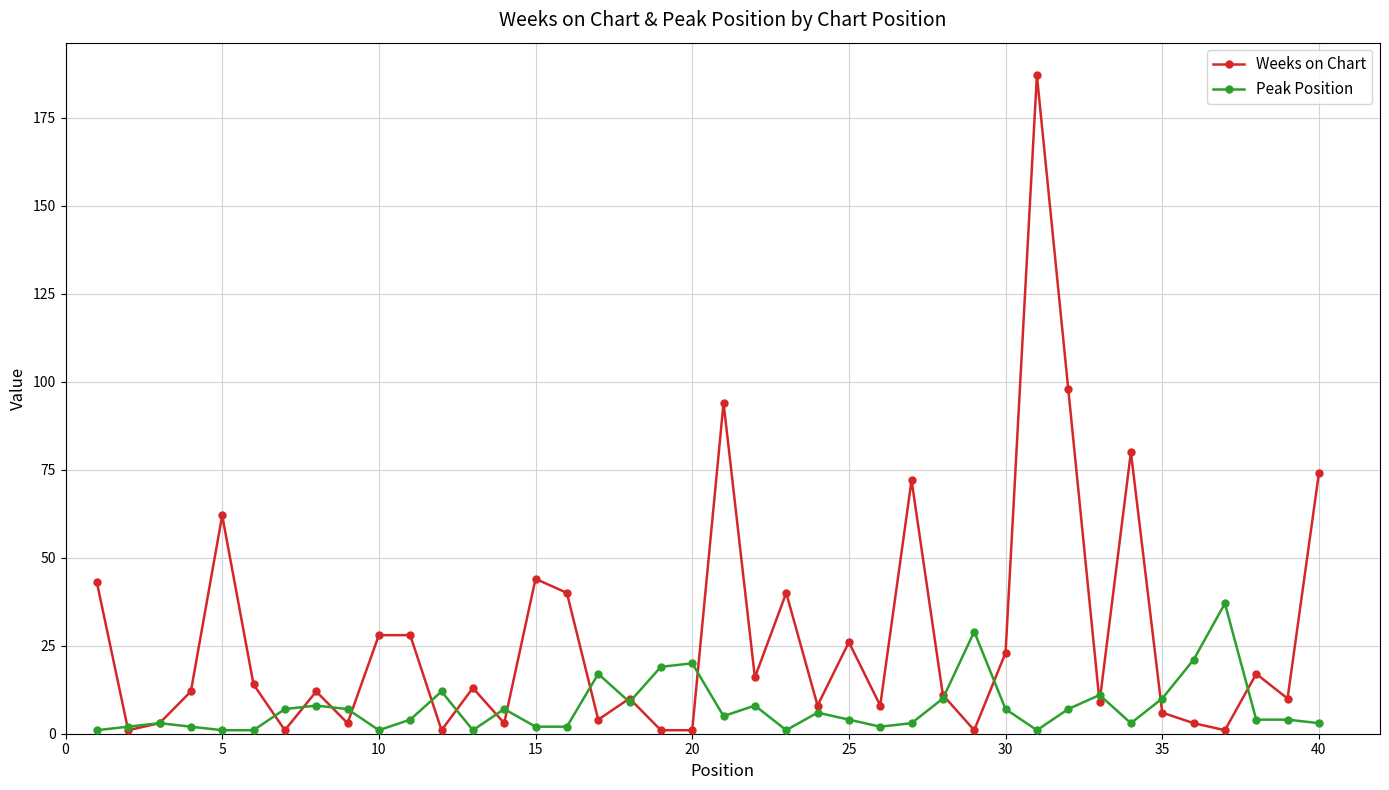

Which series has the largest total across all categories?

Weeks on Chart